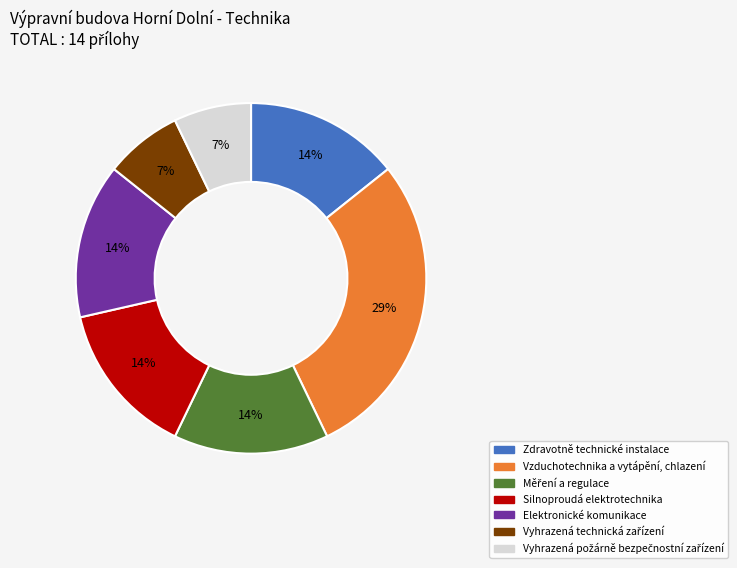

Which slice is the largest?

Vzduchotechnika a vytápění, chlazení